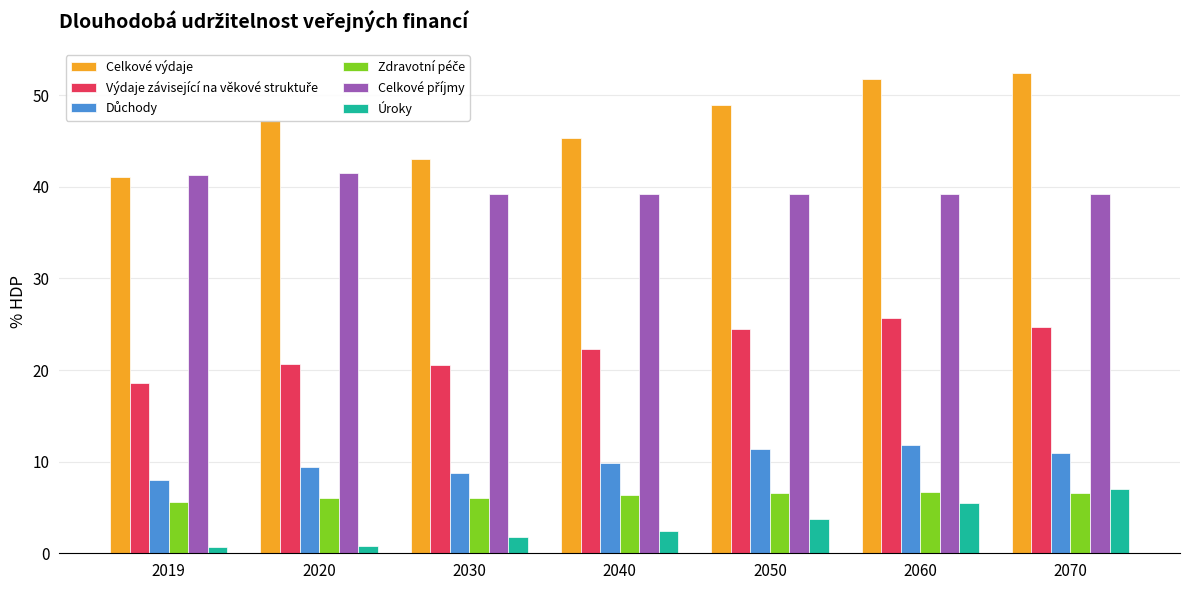

At which label does Celkové výdaje reach its minimum?

2019